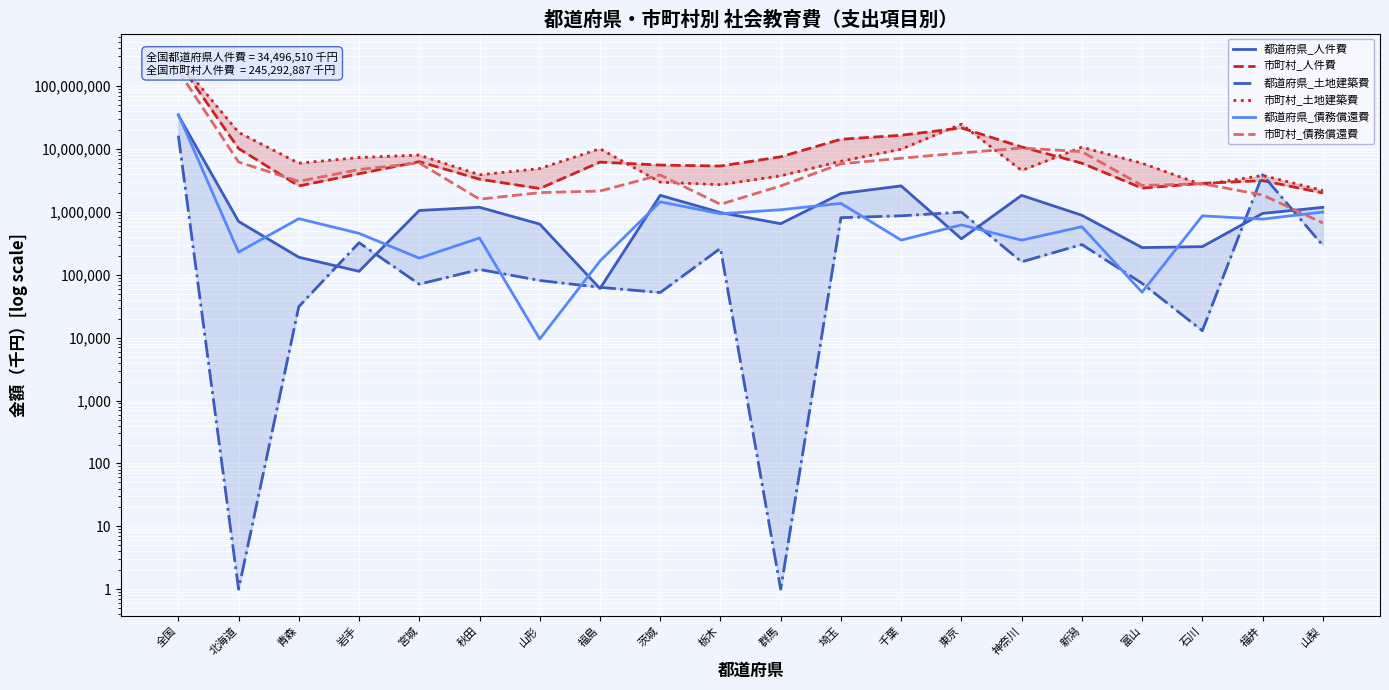

Reading right to left, extract all data points from this chart.

都道府県_人件費: 1184558	948162	281130	271662	887714	1837981	374711	2601478	1963498	651291	979153	1839619	60653	641301	1188184	1056558	113782	190835	707038	34496510
市町村_人件費: 2005817	3152597	2854344	2394993	5969369	10843079	21721265	16592308	14346201	7543200	5381676	5573881	6207049	2361961	3323374	6310233	4057139	2592460	10216300	245292887
都道府県_土地建築費: 294910	3906363	12922	73363	303861	161004	995550	868852	811807	1	264011	52339	63341	81383	121919	71056	324850	31270	1	16350956
市町村_土地建築費: 2201942	3814123	2706541	5952863	10721923	4571251	24949113	9968866	6406136	3761223	2716372	2983541	10146870	4906880	3899716	8036163	7350048	5966977	18453068	259893731
都道府県_債務償還費: 996720	770975	866865	52946	583350	356250	622868	356322	1372131	1084919	938217	1450197	165966	9547	386108	184565	456739	782380	229595	35445048
市町村_債務償還費: 669573	1862551	2818866	2644448	9098136	10426212	8697793	7150633	5838950	2597790	1325676	3877329	2151736	2030736	1596888	6033567	4734294	3066615	6230113	175699605